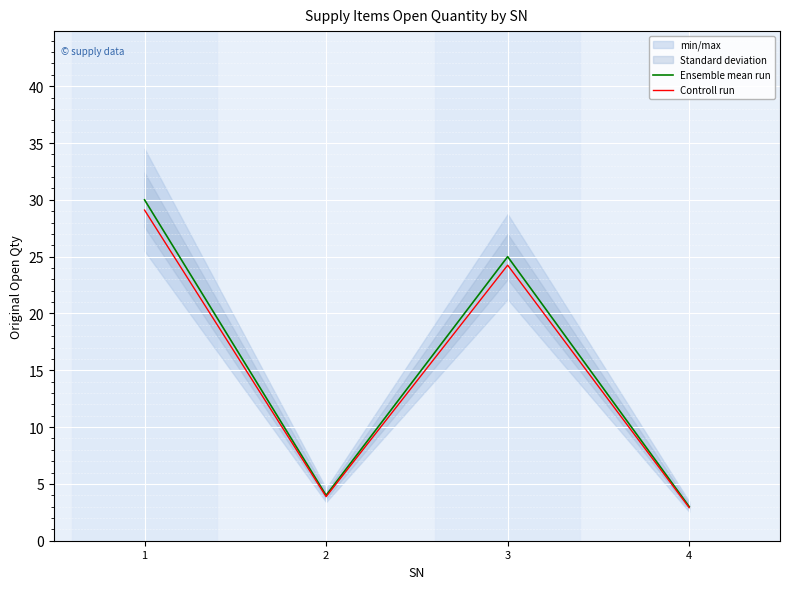

True or false: Ensemble mean run and Controll run cross at least once.

False